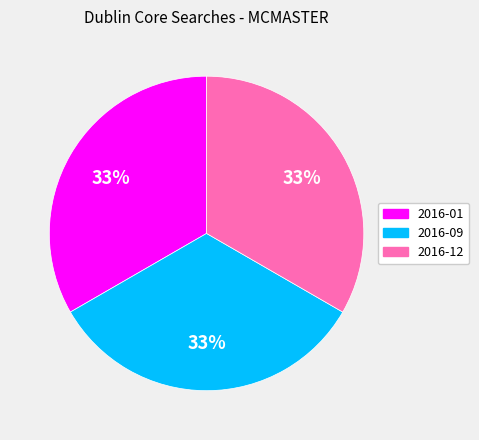

Does any single category account for the majority?

No